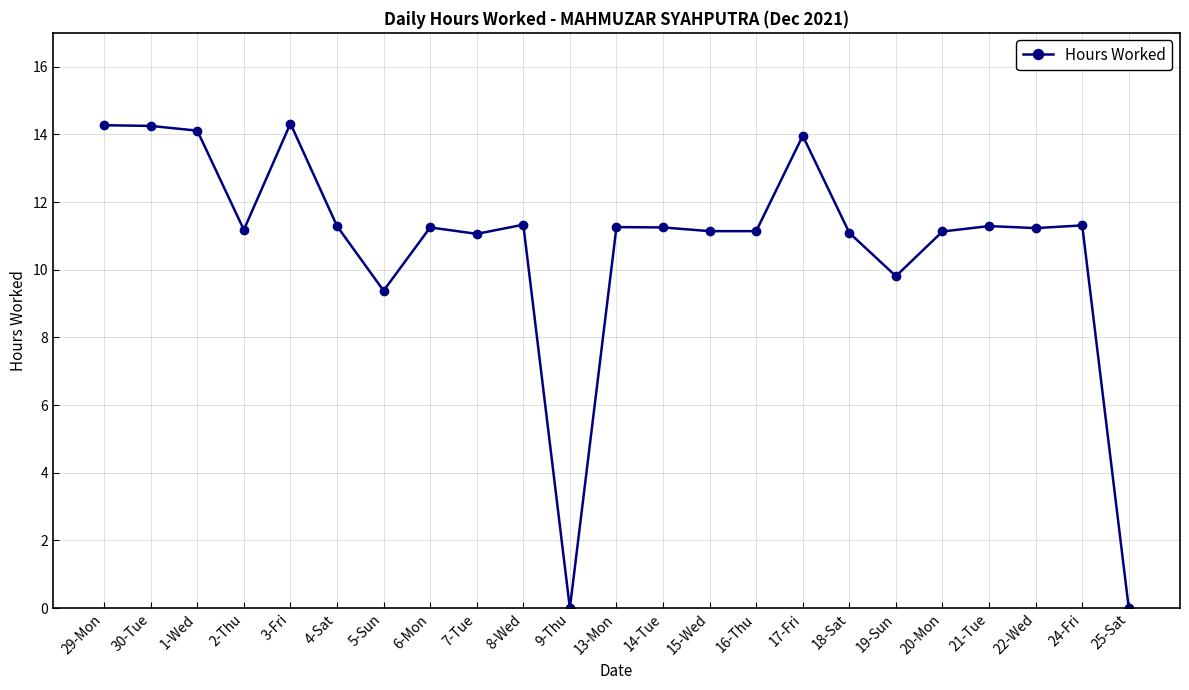

How many lines are shown in the chart?

1